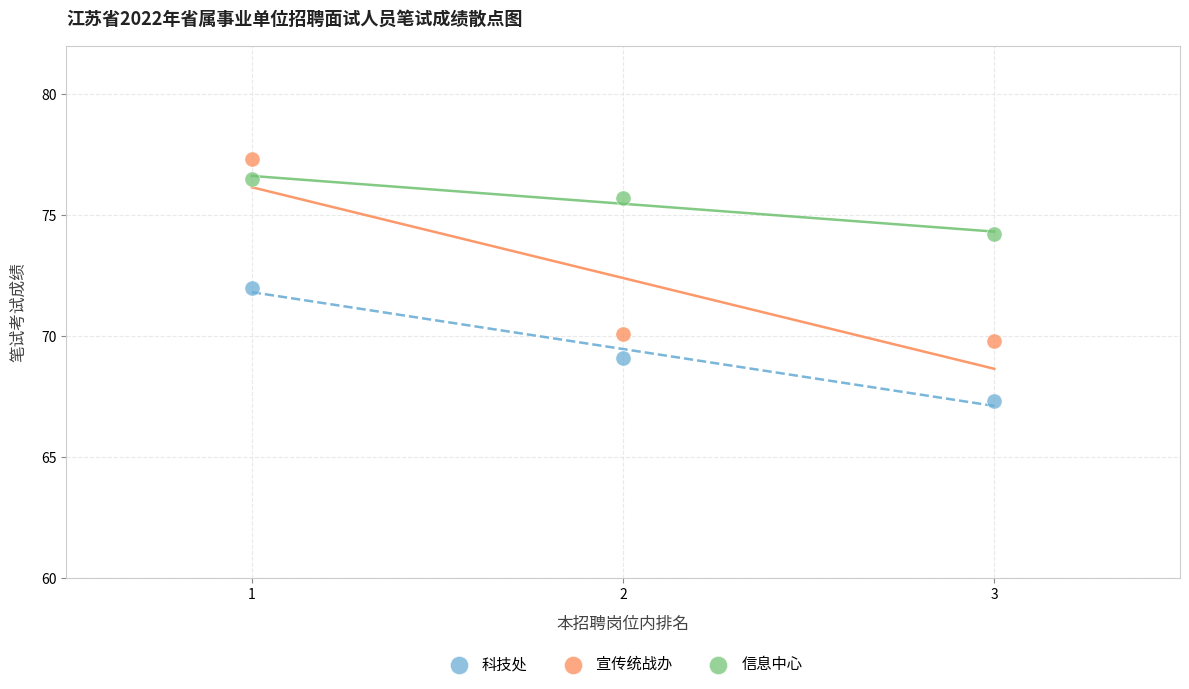

Across all data points, what is the average Y value?

72.4